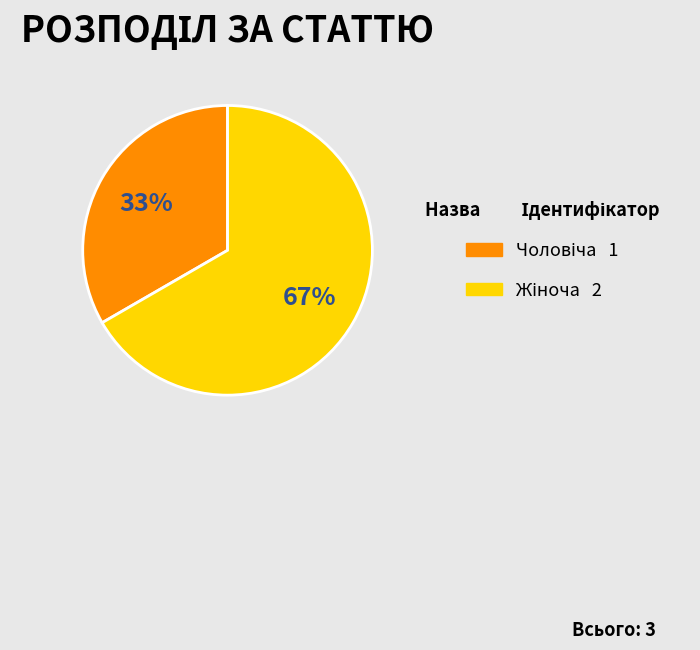

Is there a majority slice in this chart?

Yes